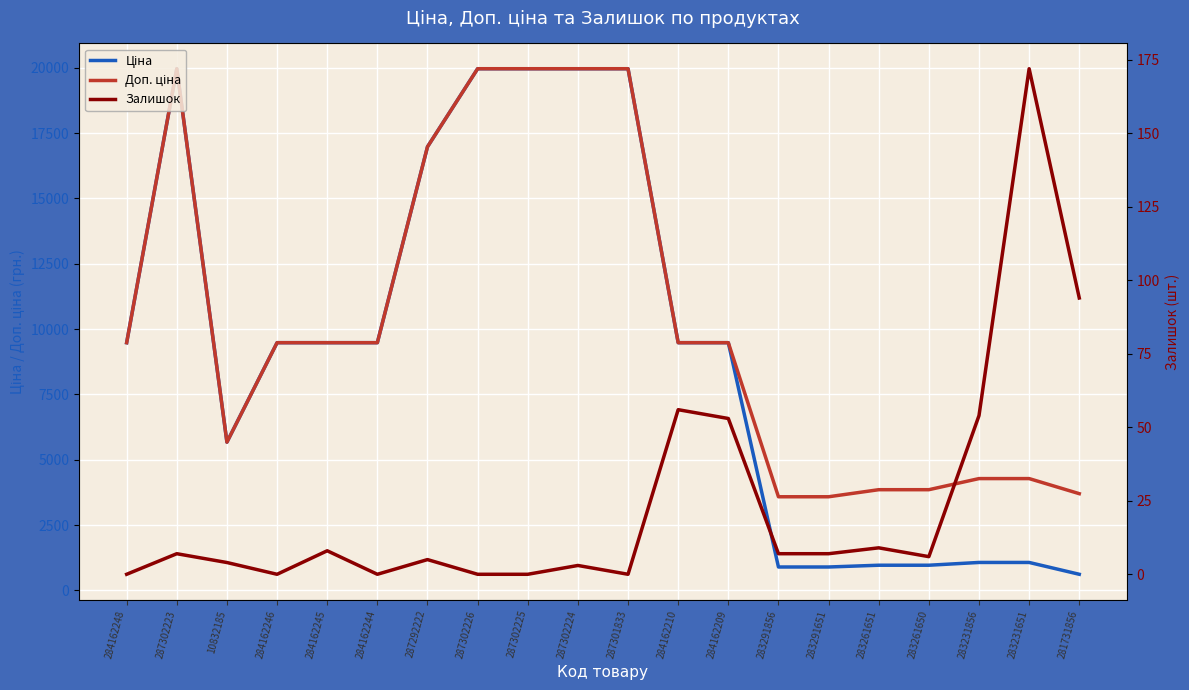

Which series has the largest range (max minus min)?

Ціна